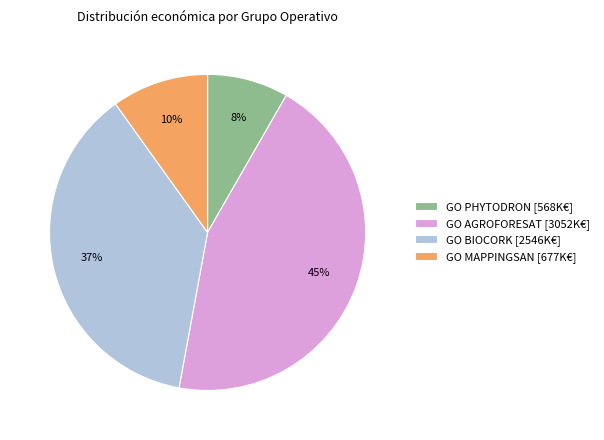

Count the number of slices in the pie.

4